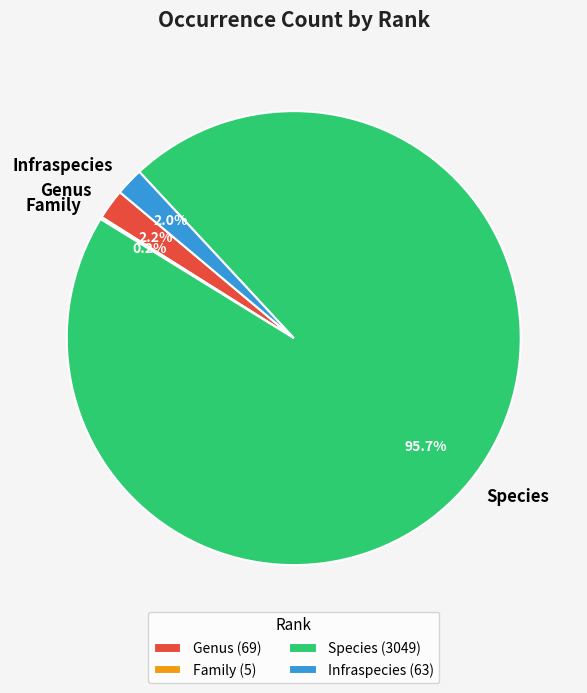

Do Species and Infraspecies together represent more than half of the pie?

Yes